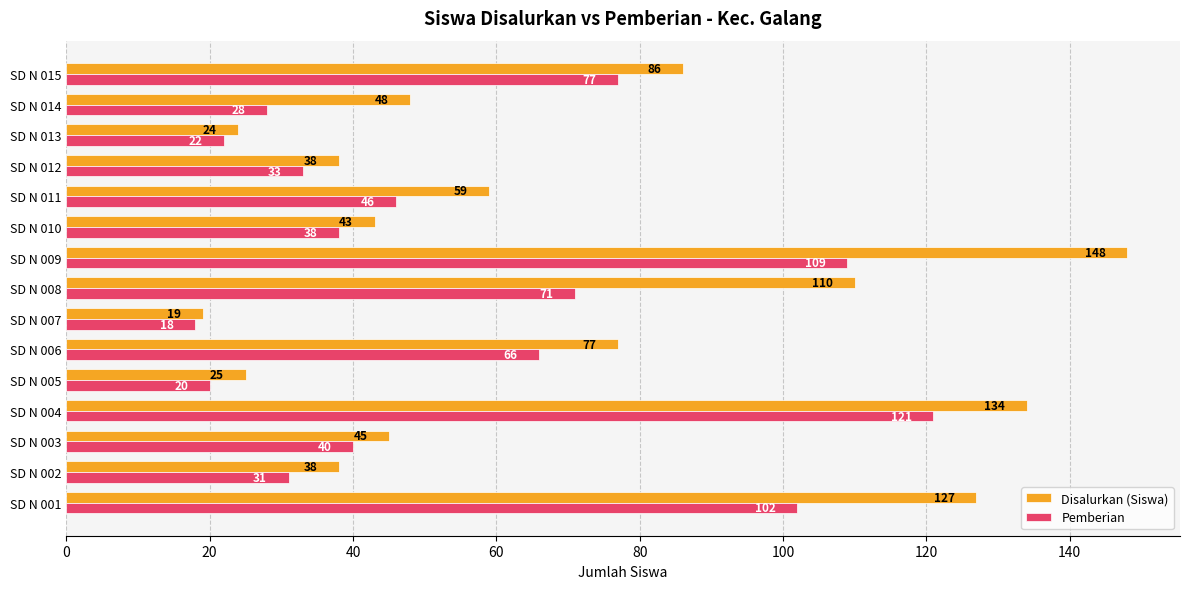

What is the sum of all Pemberian values?

822